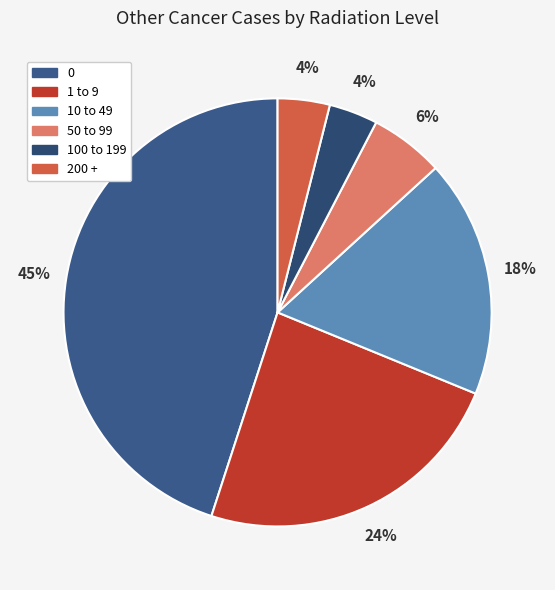

What is the total percentage of 0 and 100 to 199?

48.7%